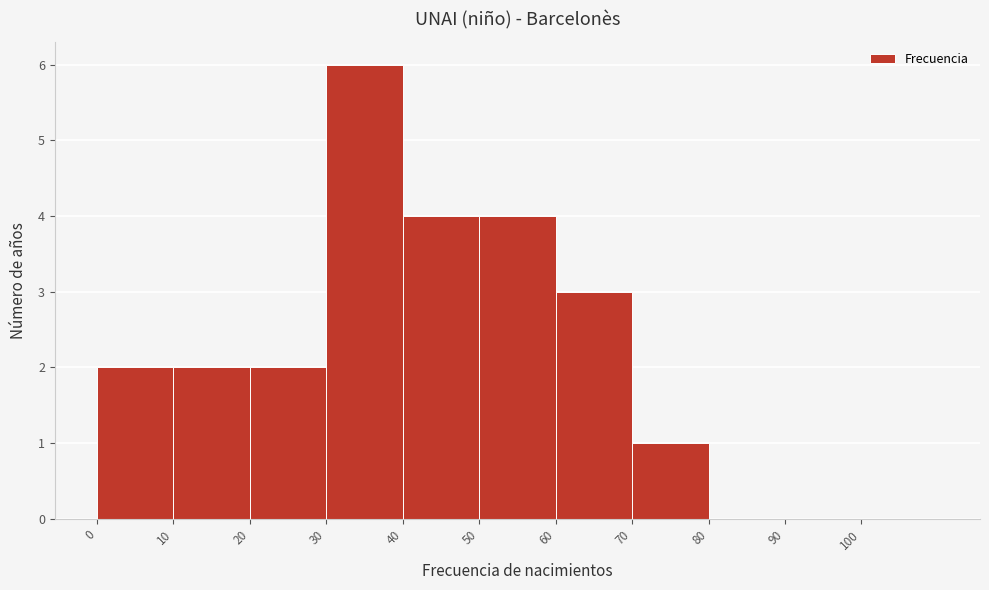

Reading left to right, list every bar in this chart as the range it spans on the x-axis followed by its height. The values are not printed on the chart, so give them approximately, as read against the axis.

0 to 10: 2
10 to 20: 2
20 to 30: 2
30 to 40: 6
40 to 50: 4
50 to 60: 4
60 to 70: 3
70 to 80: 1
80 to 90: 0
90 to 100: 0
100 to 110: 0